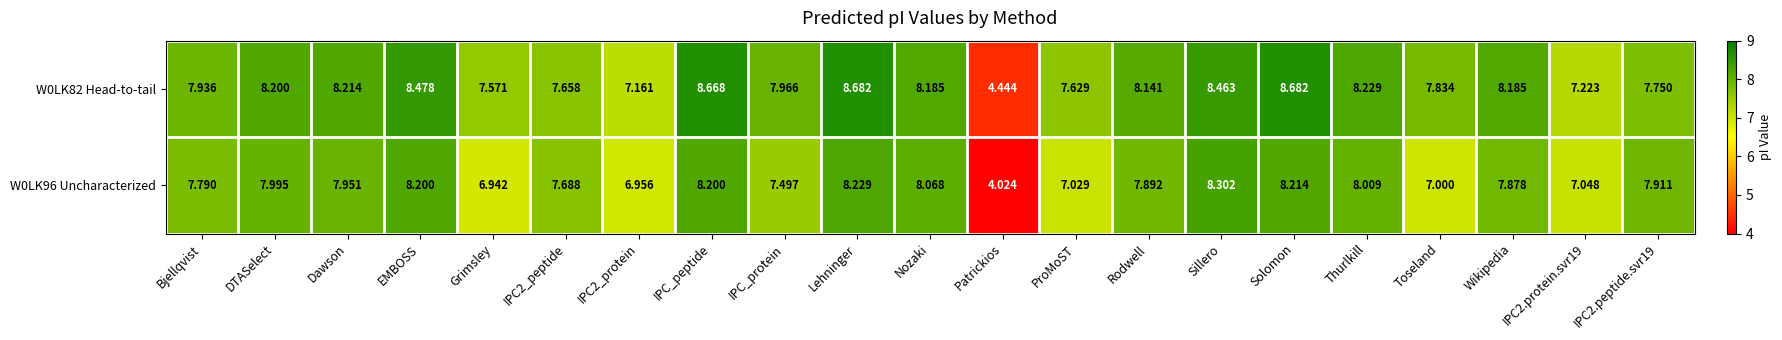

Where is W0LK96 Uncharacterized nearest to the value 6?

Grimsley